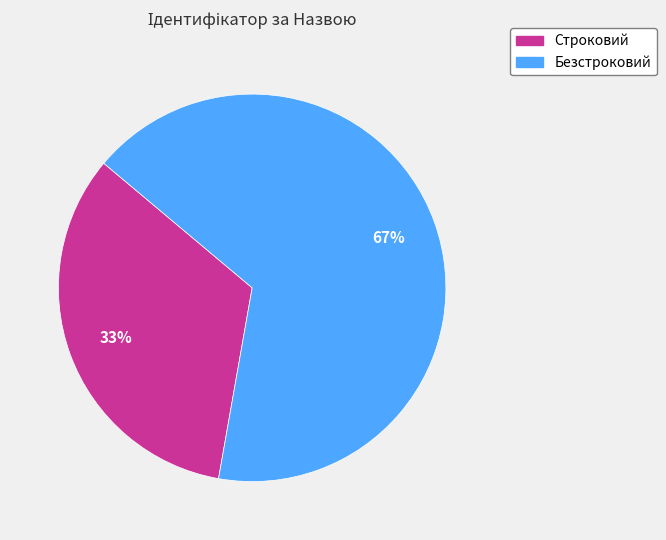

To the nearest percent, what percentage of the pie is Безстроковий?

67%